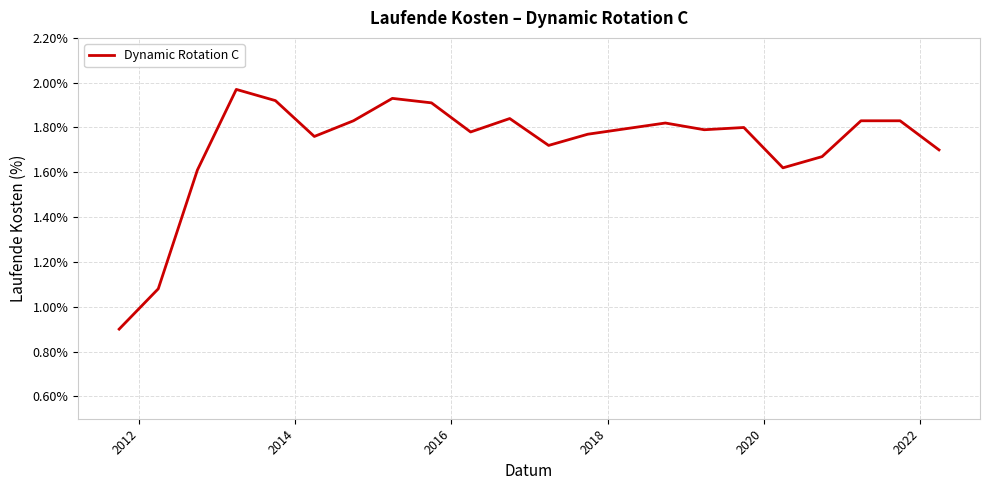

What is the minimum value shown in the chart?

0.9